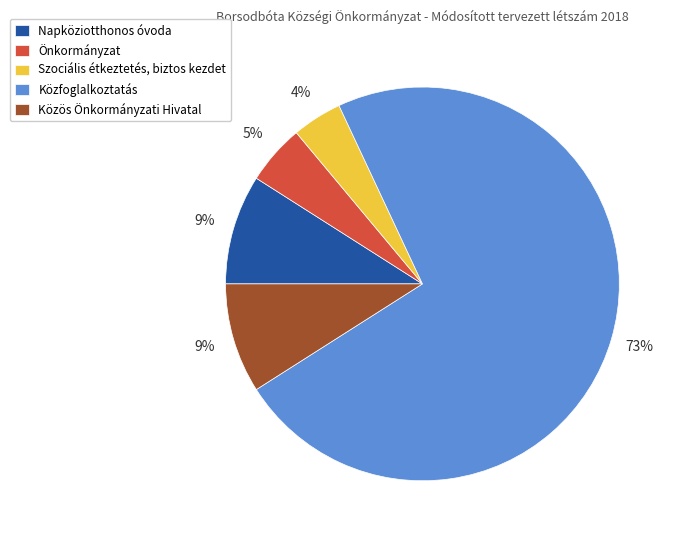

What percentage is the Közfoglalkoztatás slice, to the nearest percent?

73%